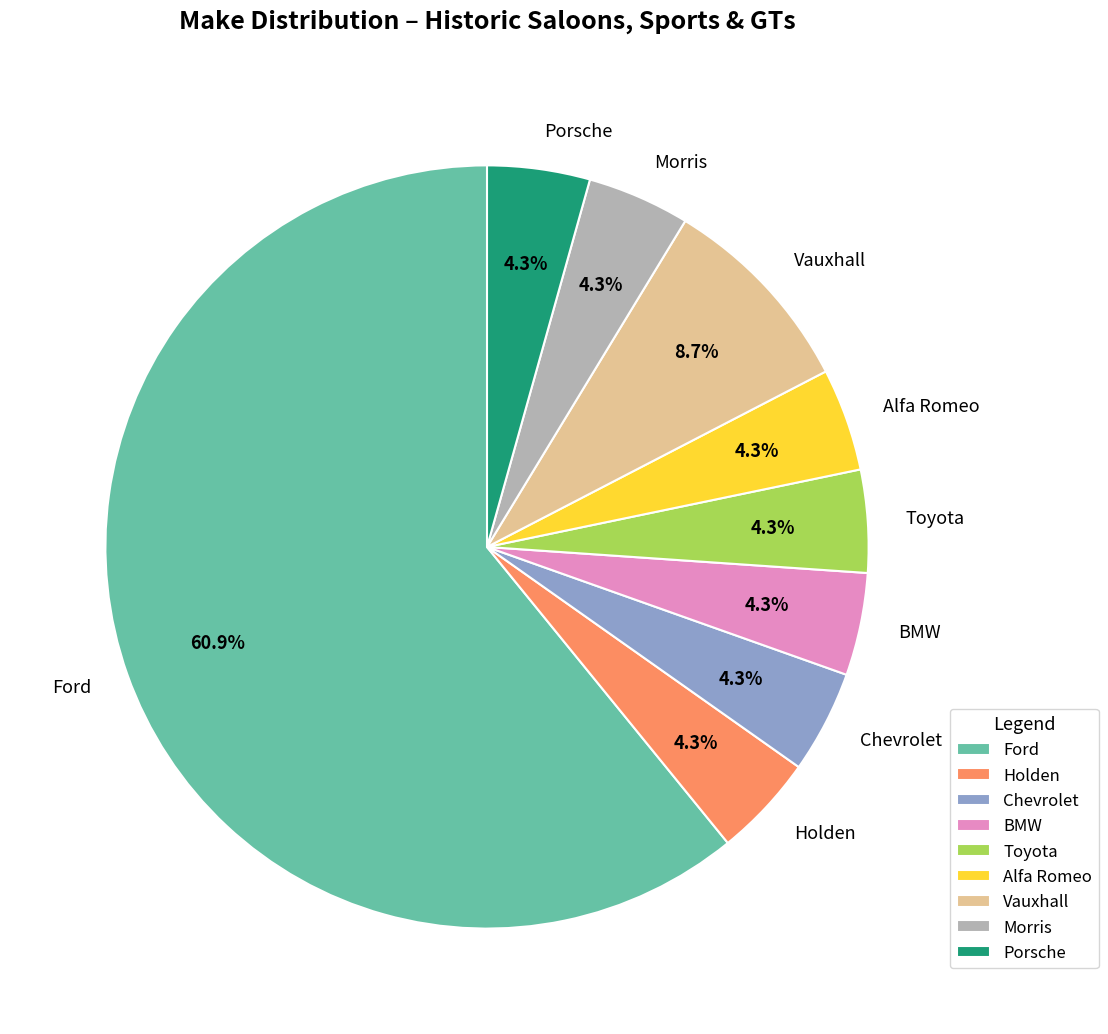

To the nearest percent, what percentage of the pie is Vauxhall?

9%